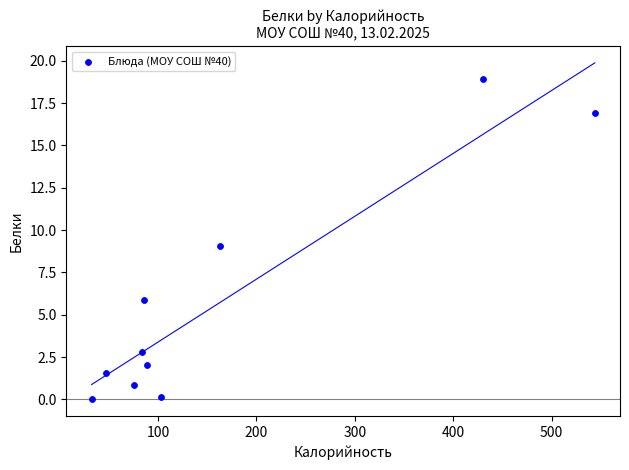

What is the range of X values (max minus min)?

511.6